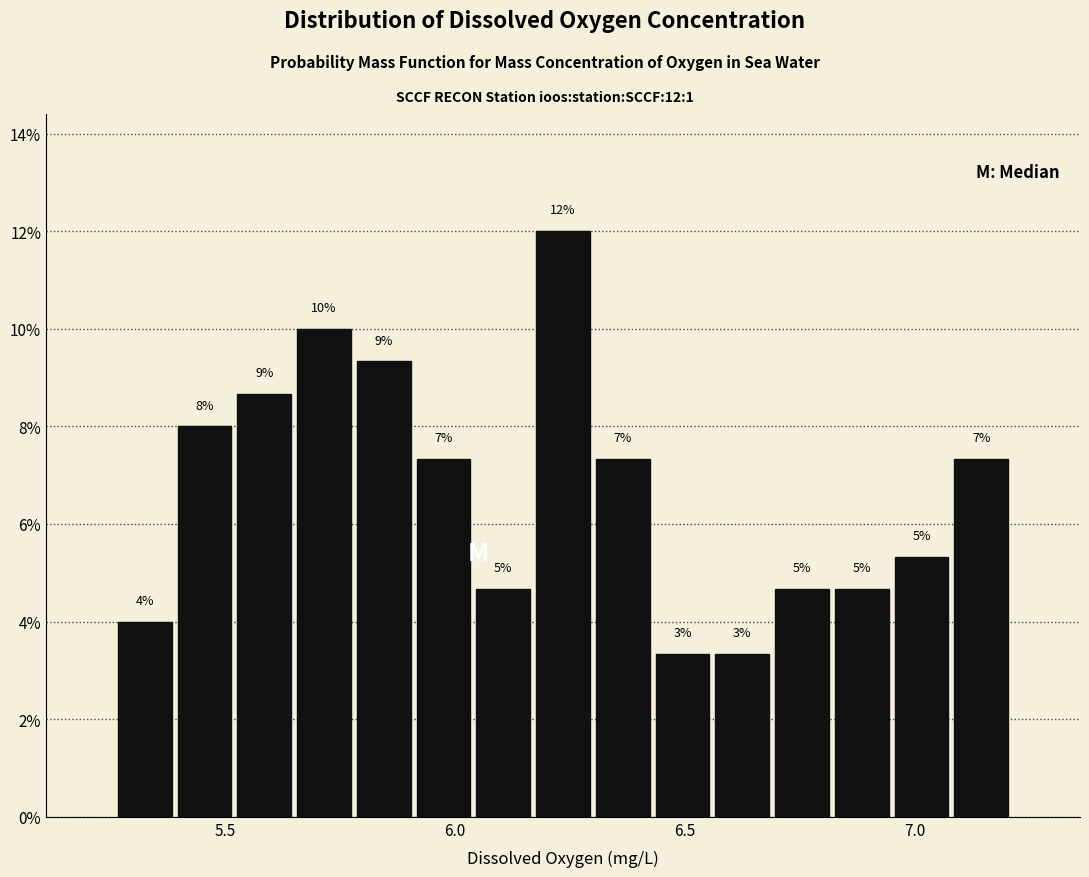

Around what value on the x-axis is the tallest bar? Give the approximate position of its centre, as read against the axis.

6.25